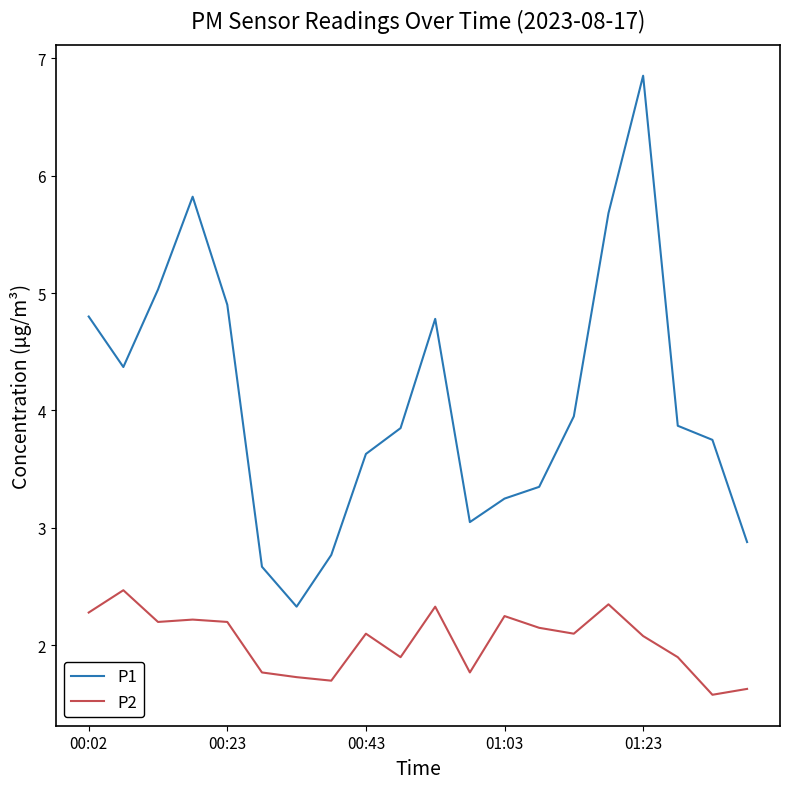

How many values in the P1 series exceed 3?

16